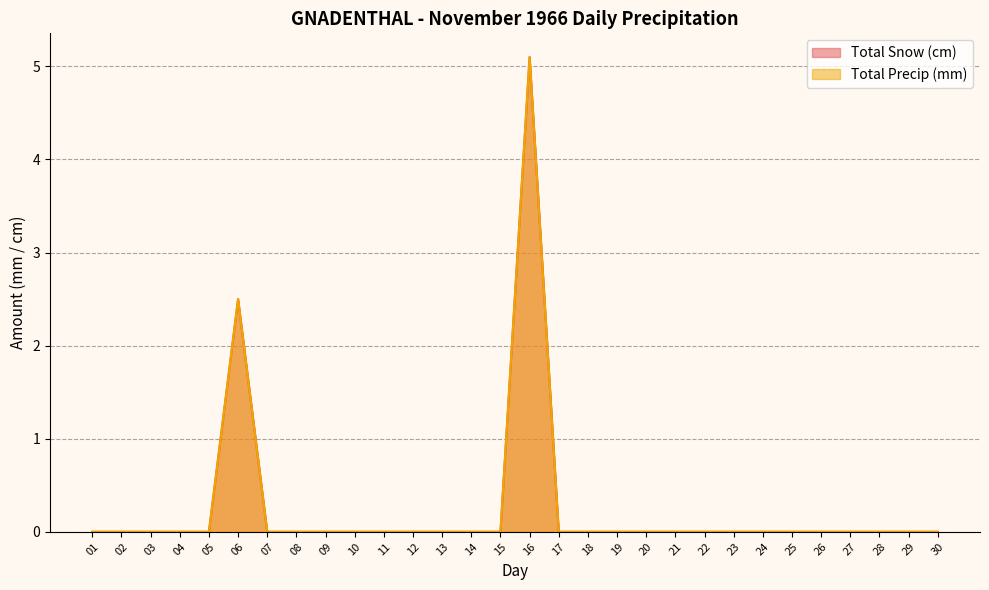

At how many categories does at least one series exceed 0?

2